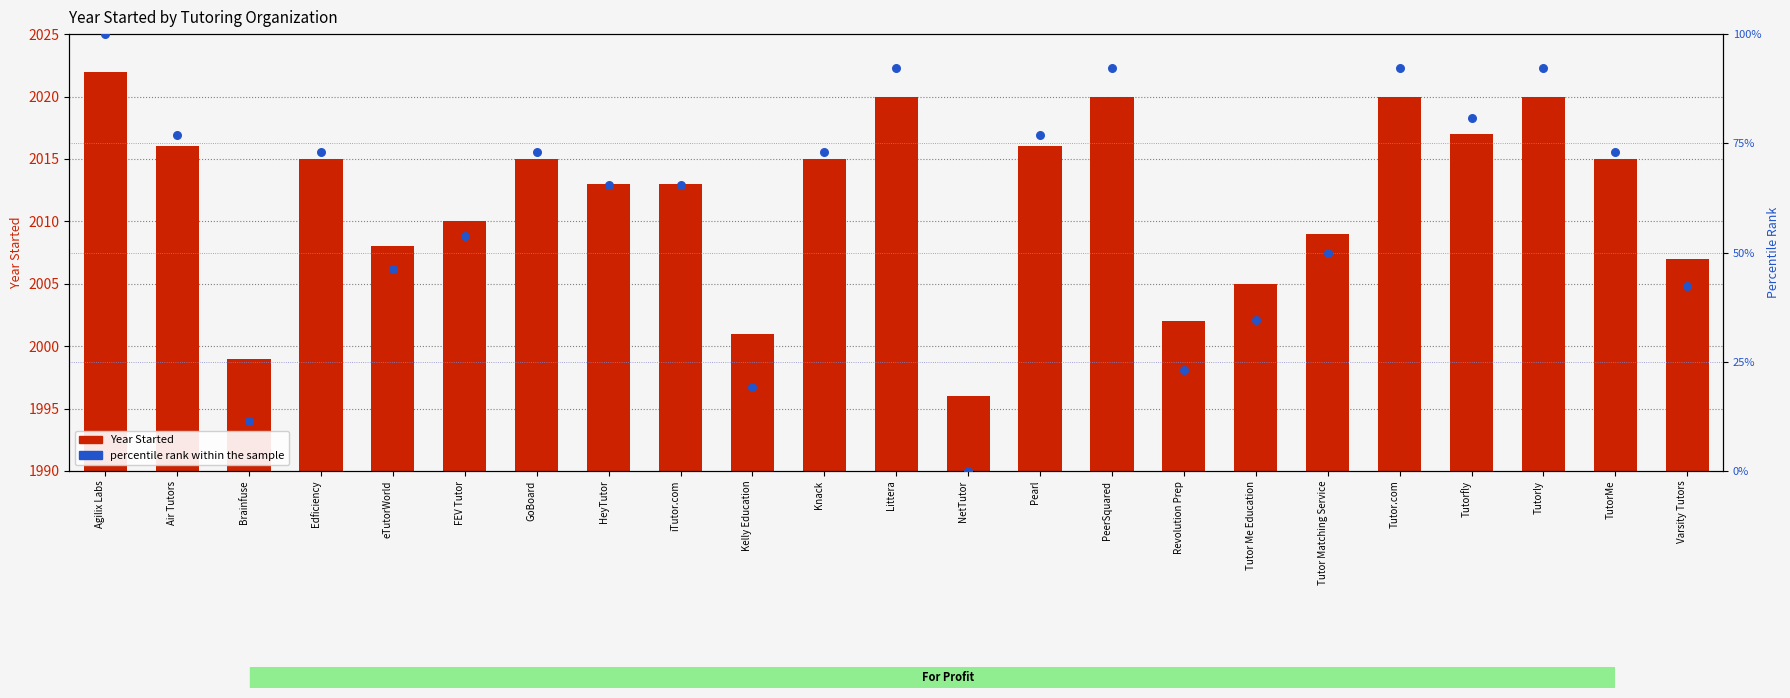

At how many categories does at least one series exceed 1428?

23